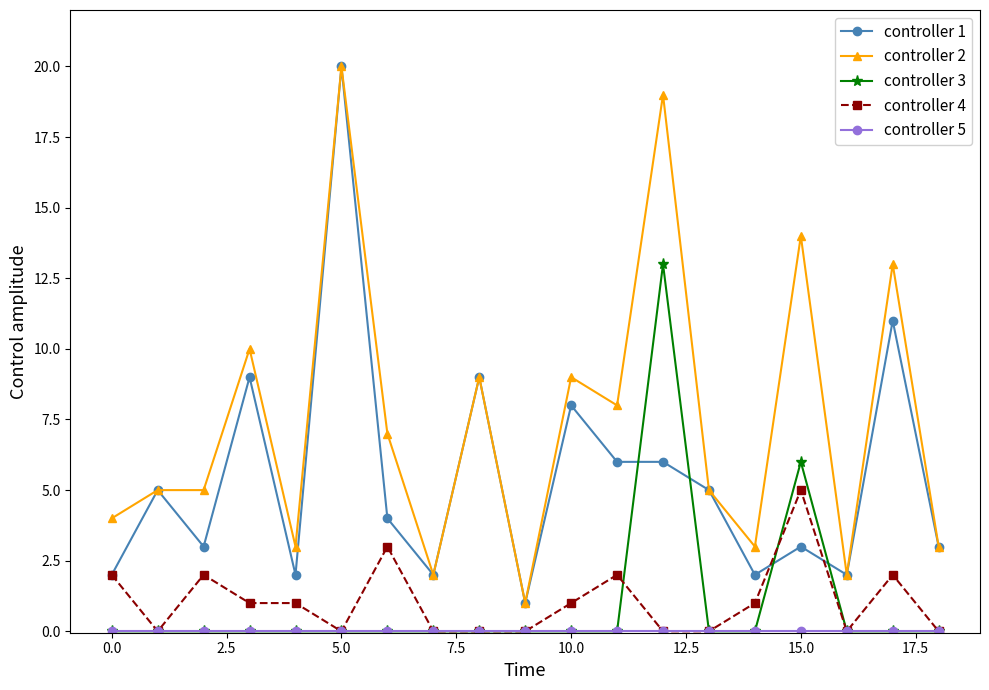

True or false: controller 4 and controller 2 intersect in this chart.

False